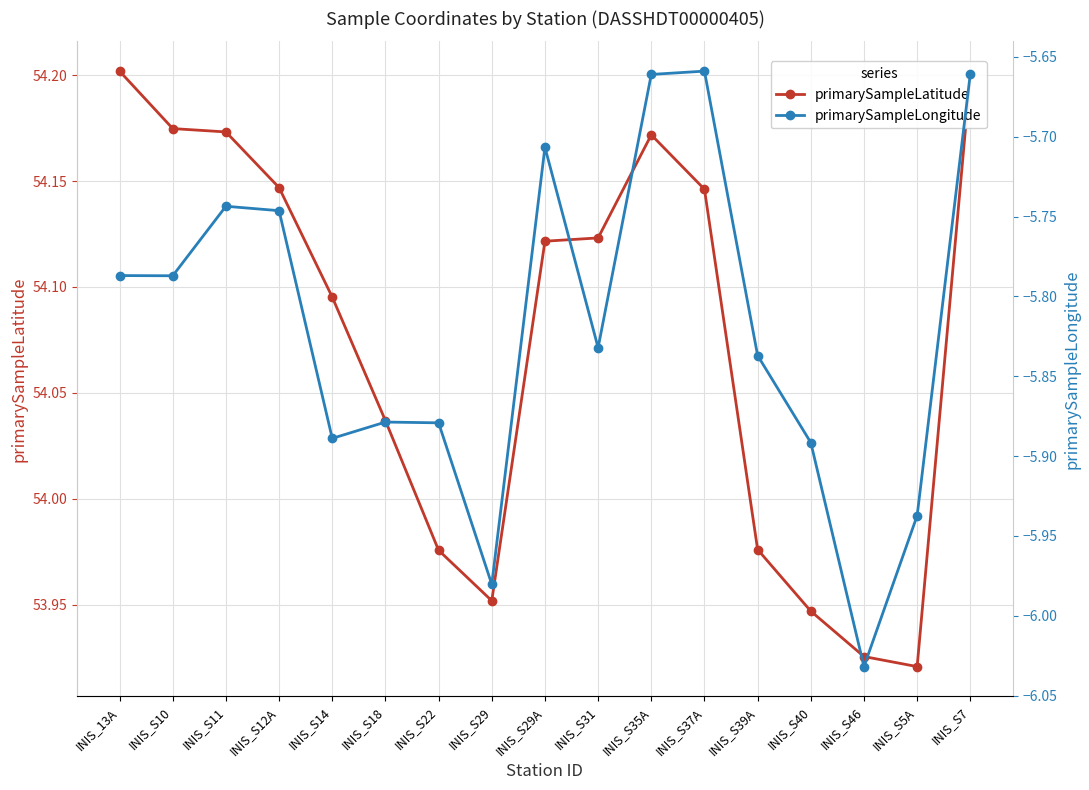

The primarySampleLongitude series shows -9.5 at INIS_S29. True or false?

False